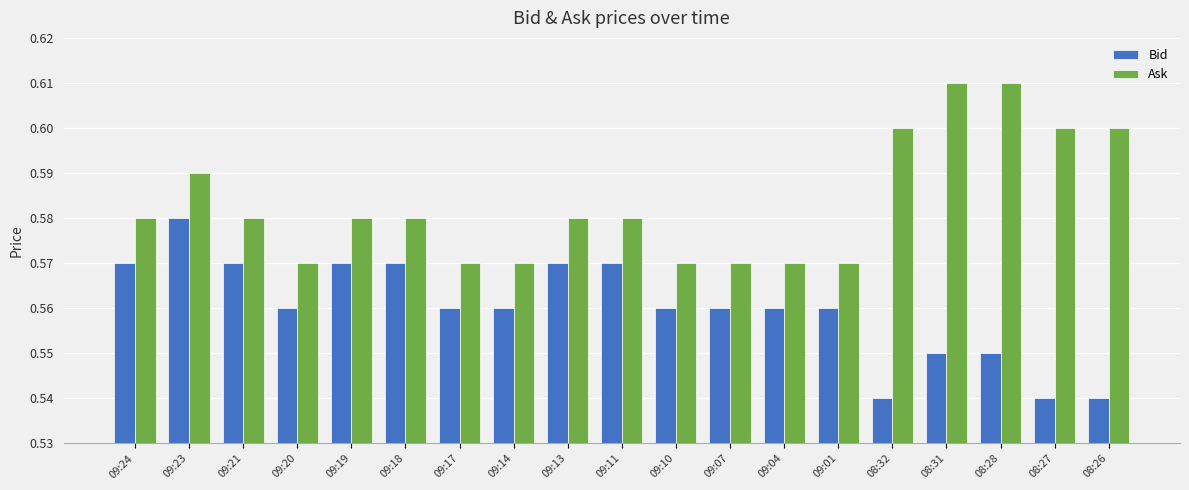

What is the sum of all Ask values?

11.1